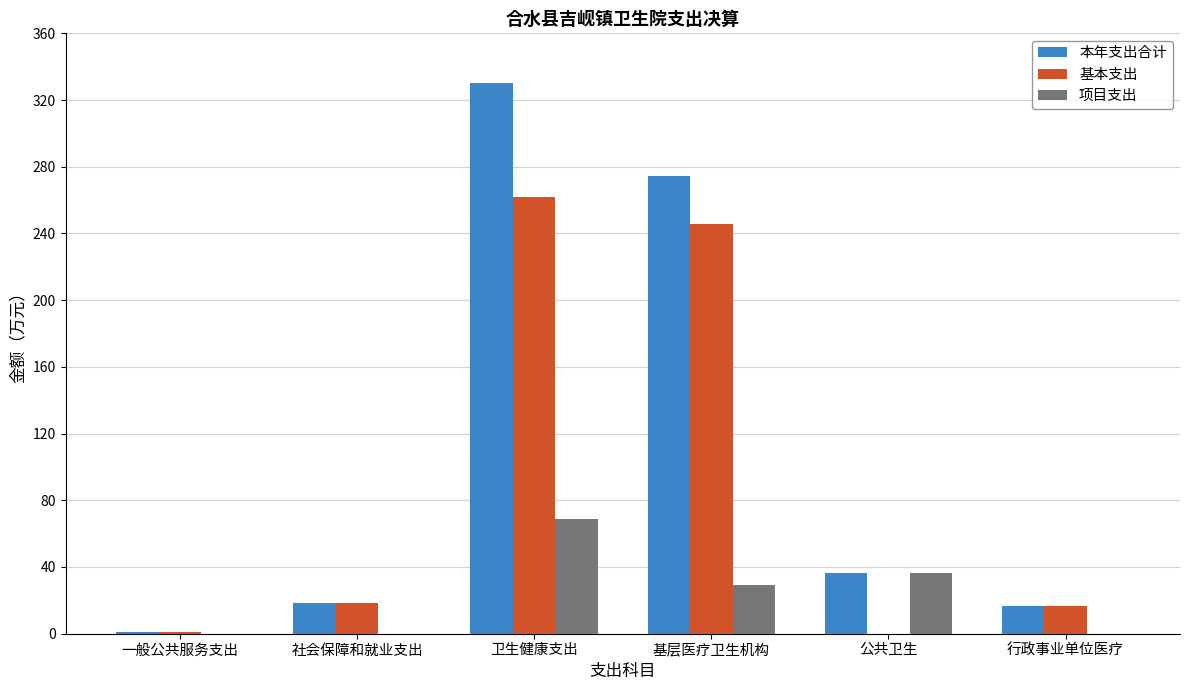

What is the difference between the 基本支出 values at 卫生健康支出 and 公共卫生?

261.9